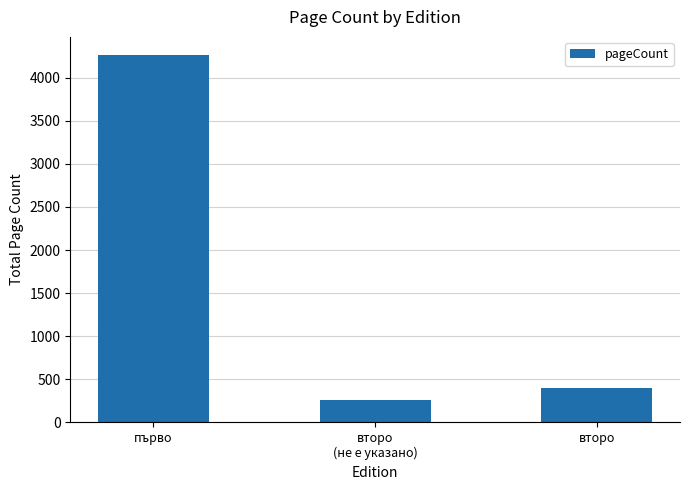

What is the label of the 3rd bar from the left?

второ